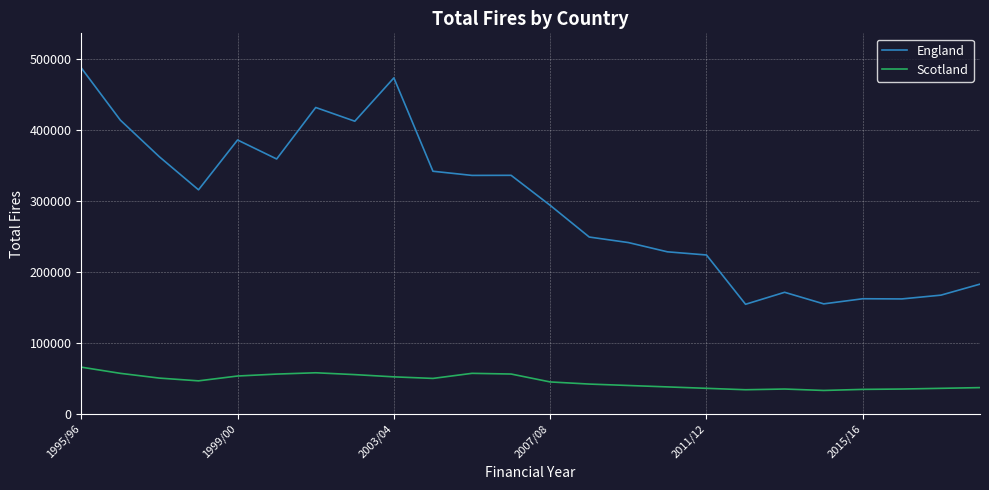

Rank the series by their maximum value, from lowest to highest.

Scotland, England